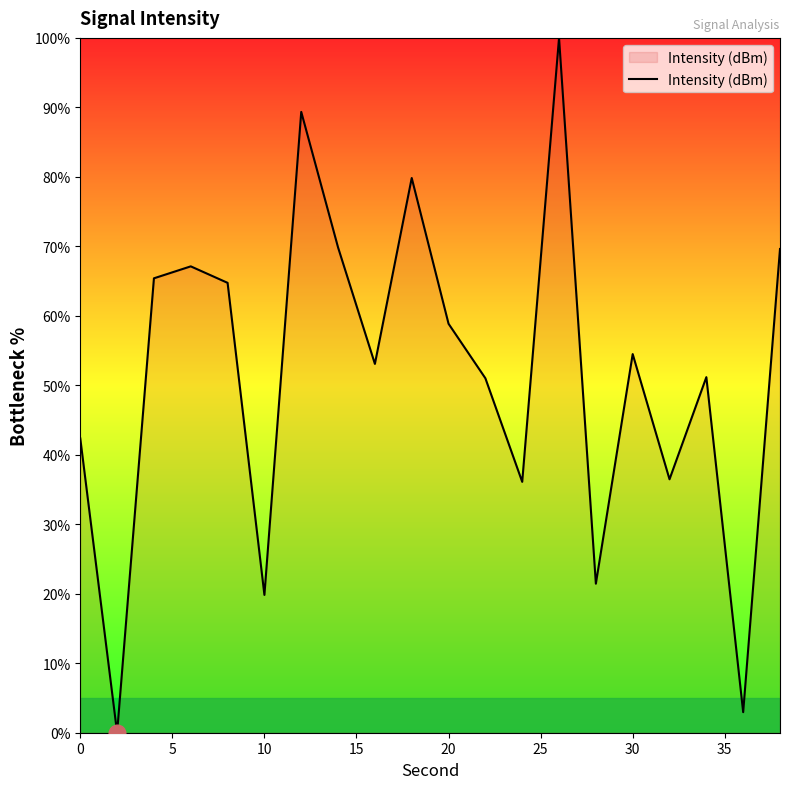

What is the greatest value displayed?

100.0